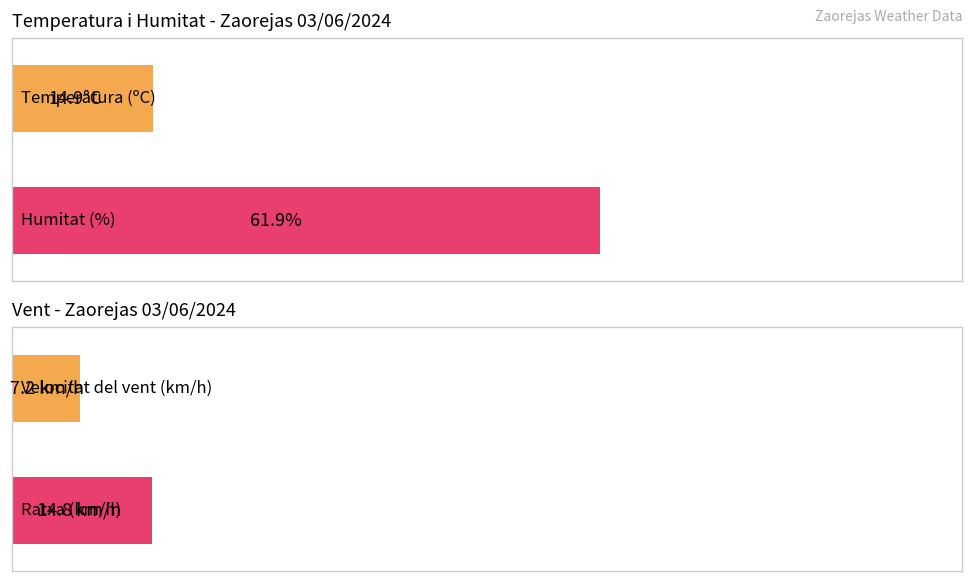

What are all the series names shown in the legend?

Temperatura (ºC), Humitat (%), Velocitat del vent (km/h), Ratxa (km/h)